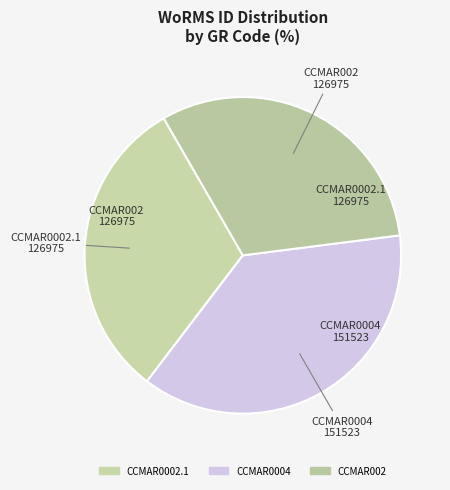

The CCMAR0002.1 slice represents 21% of the pie. True or false?

False